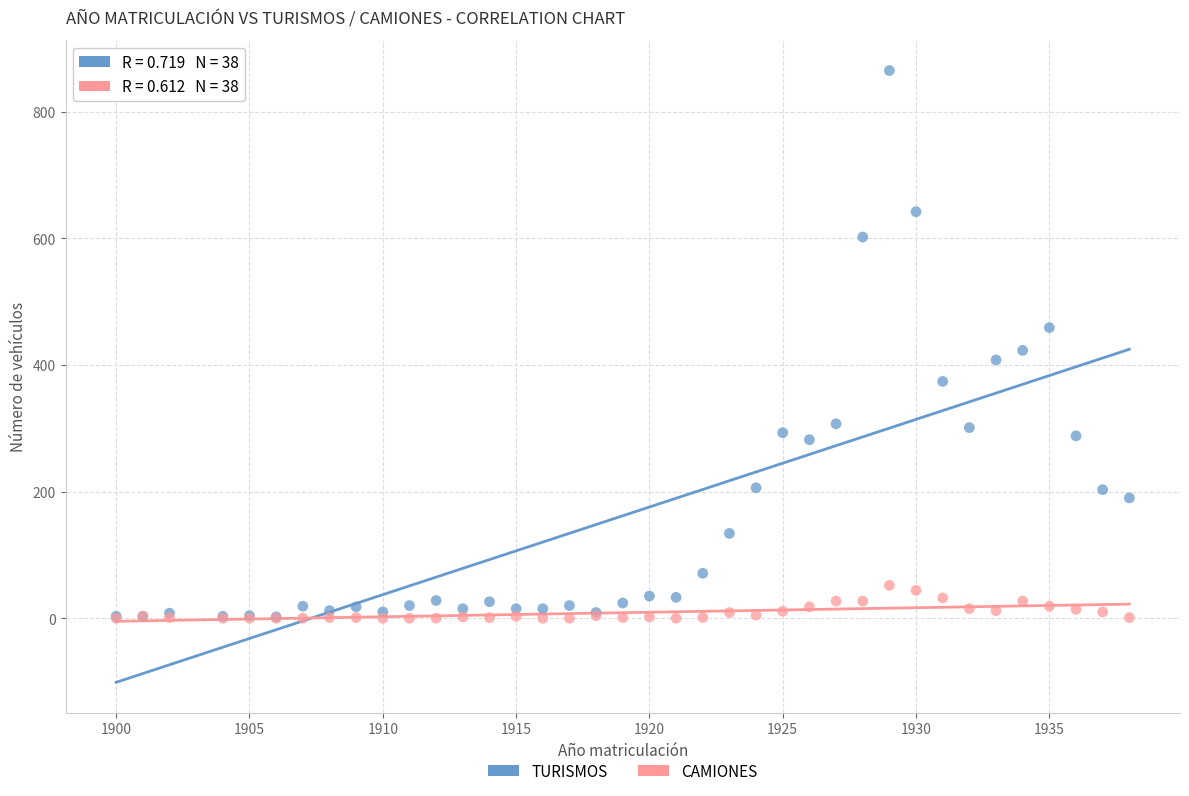

What are all the series names shown in the legend?

TURISMOS, CAMIONES